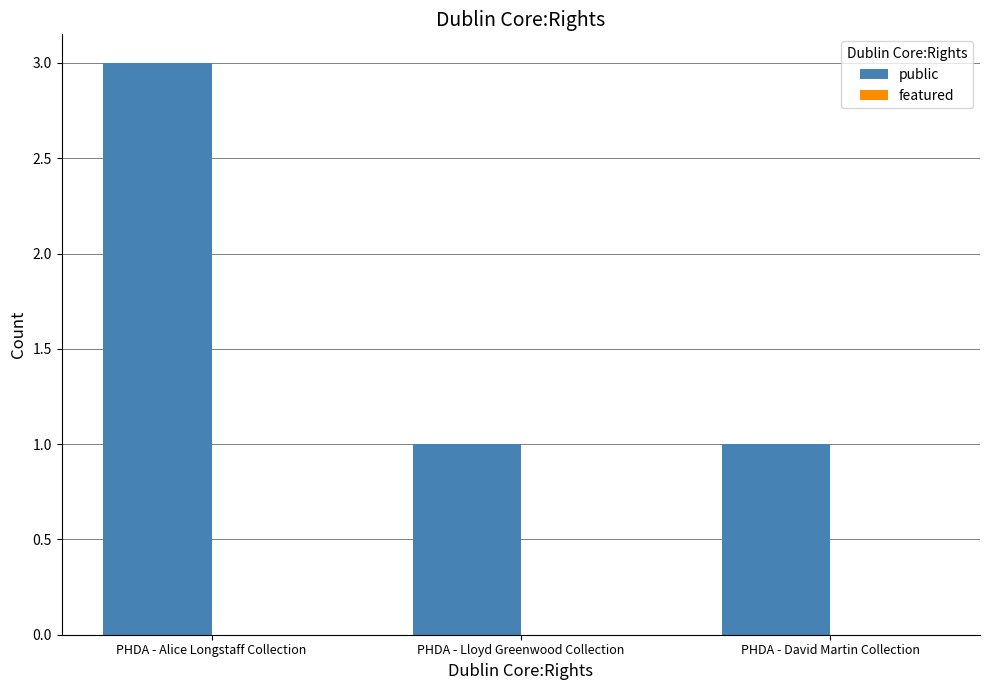

At which category does the chart reach its peak across all series?

PHDA - Alice Longstaff Collection